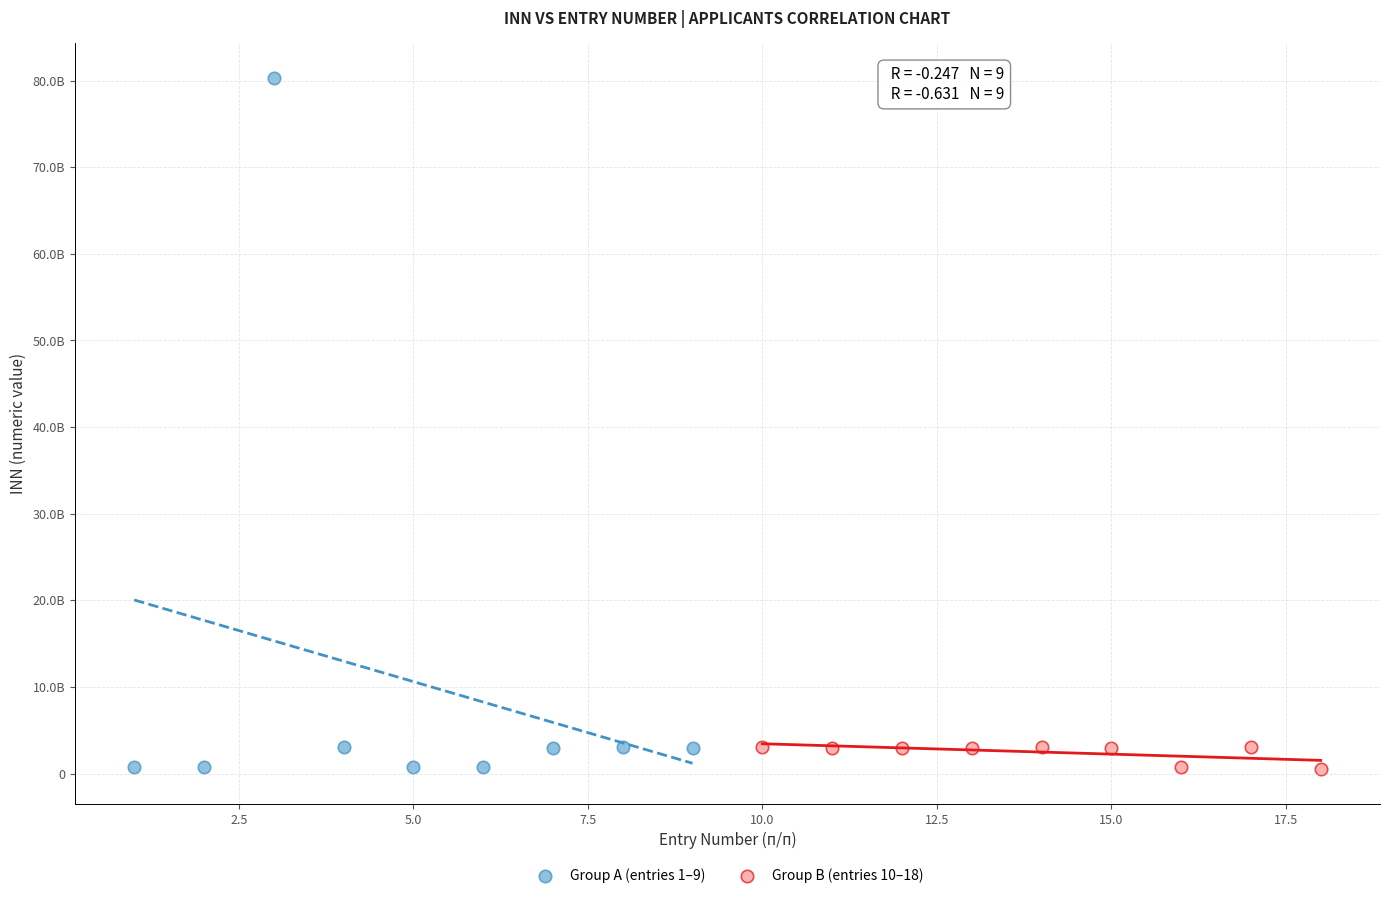

Which series has the widest spread of Y values?

Group A (entries 1–9)